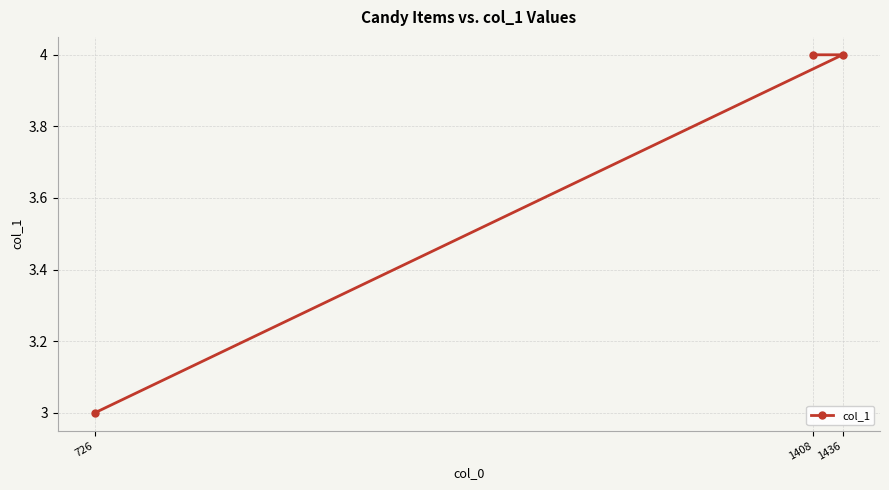

Which category has the lowest value across all series?

726